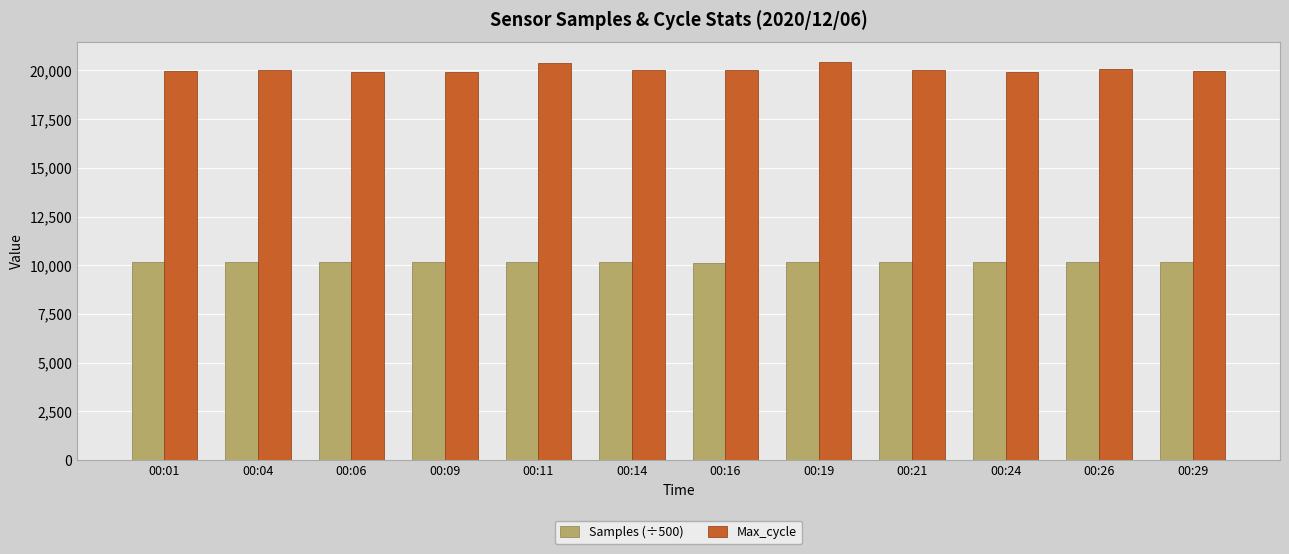

Which series has the largest total across all categories?

Max_cycle